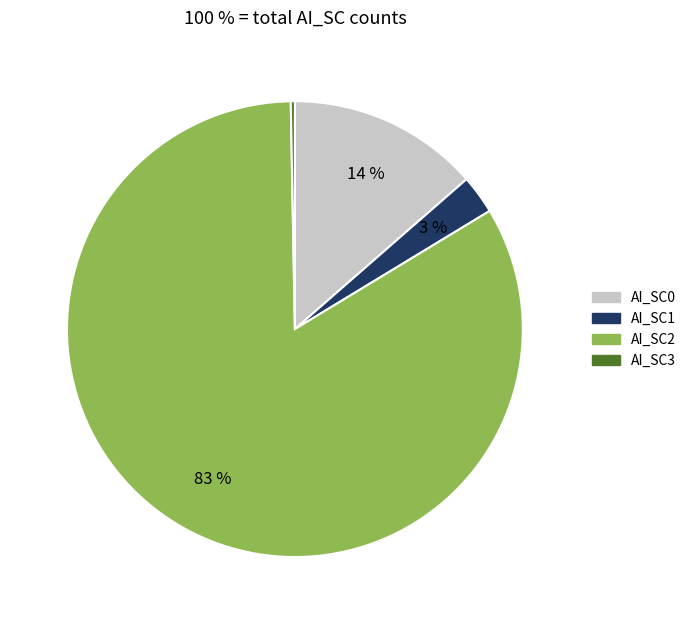

To the nearest percent, what is the difference between the largest and smallest slice percentages?

83%